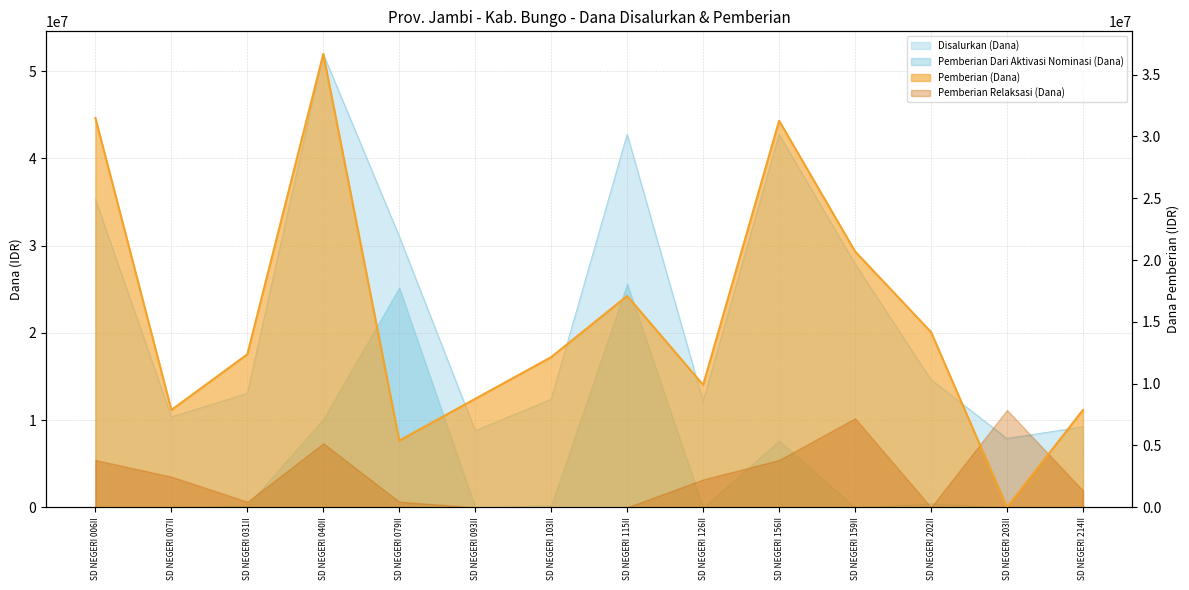

How many data points in Disalurkan (Dana) are above 14625000?

6